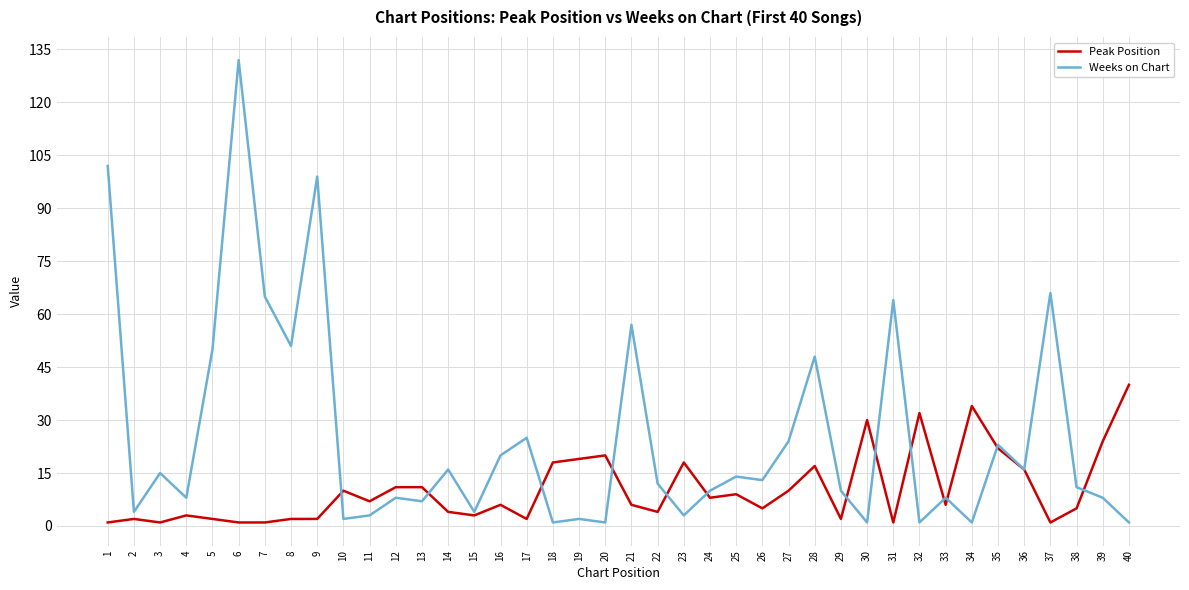

Which series has the largest range (max minus min)?

Weeks on Chart